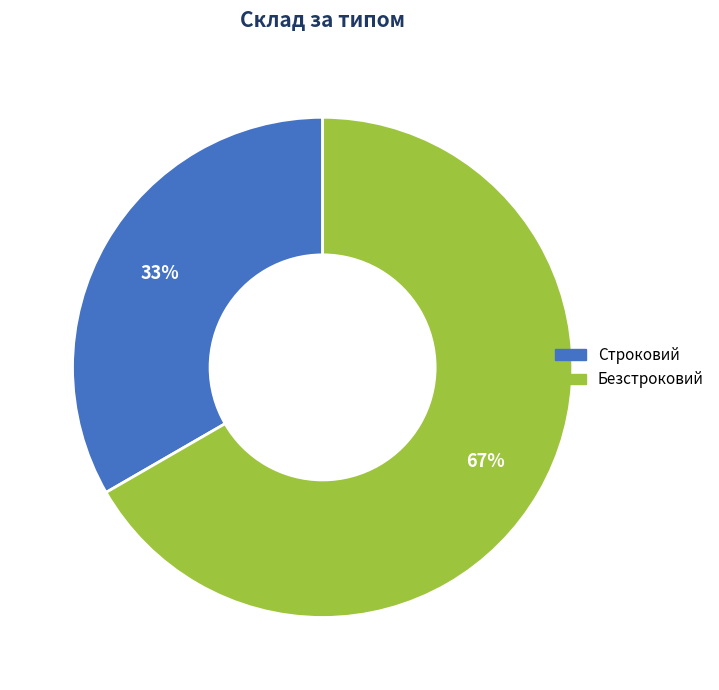

Which slice is the largest?

Безстроковий